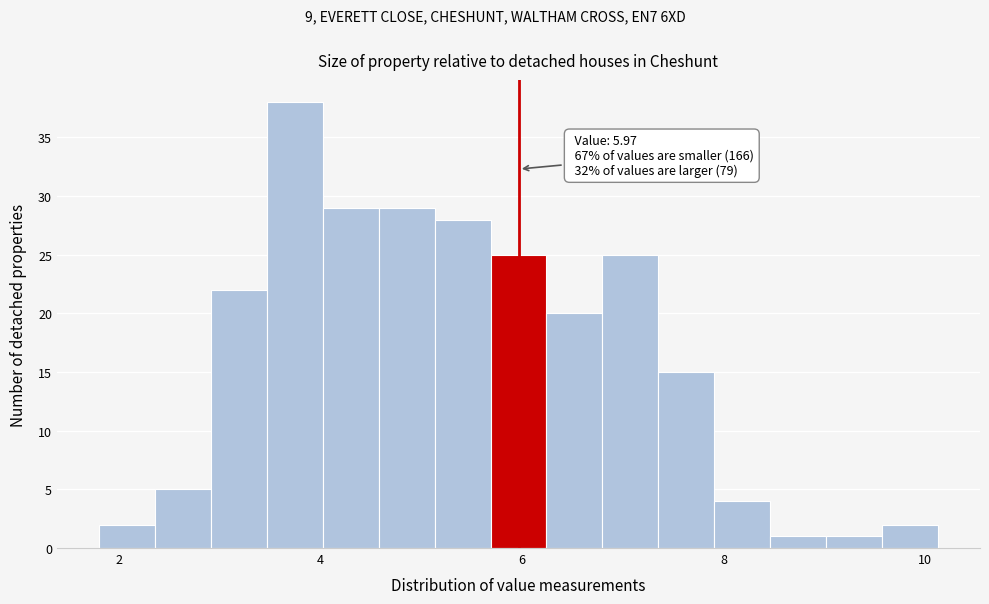

Read against the x-axis, roughly where is the centre of the tallest bar?

3.8